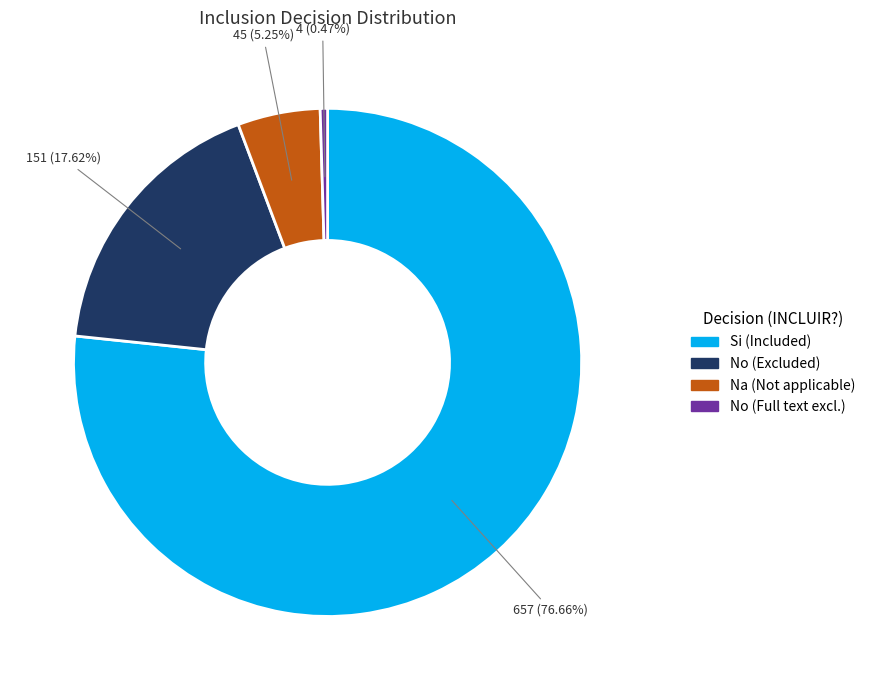

Does any single category account for the majority?

Yes